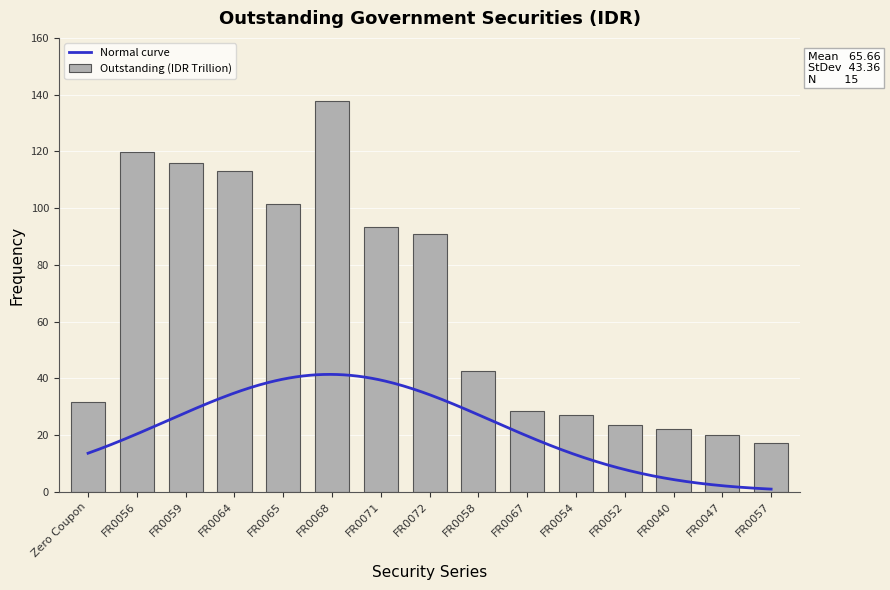

Reading left to right, transcribe all the data shown in this chart.

31.6	119.7	115.8	113.0	101.4	137.8	93.4	90.9	42.8	28.5	27.1	23.5	22.1	20.0	17.2